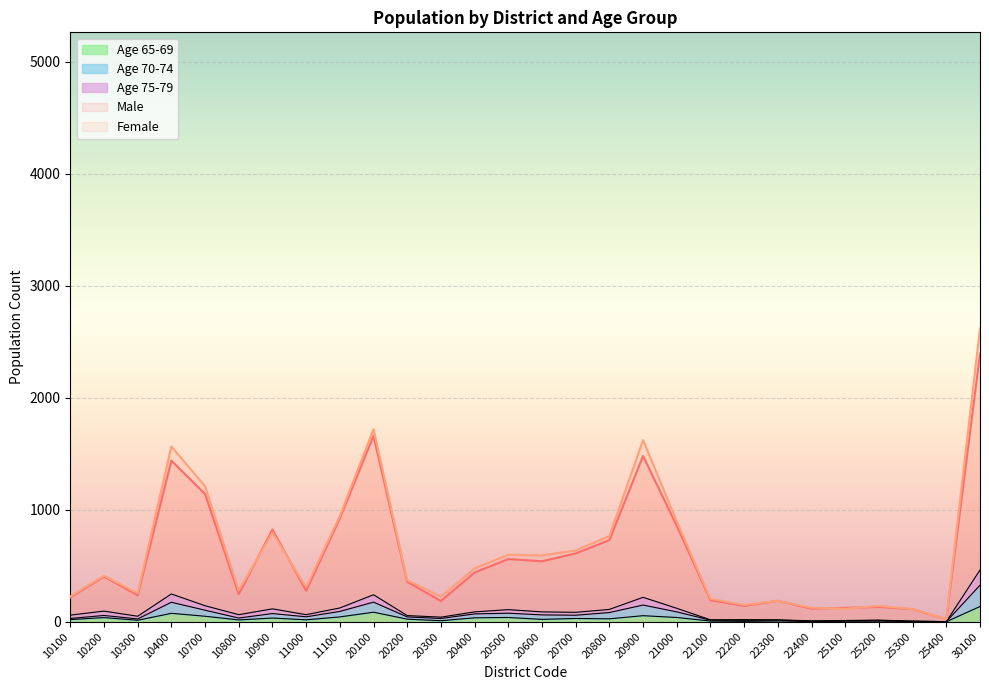

The Male series shows 23 at 25400. True or false?

True